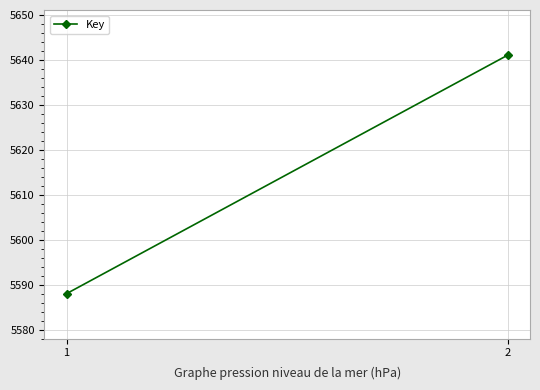

Reading right to left, list all the values displayed in this chart.

2=5641	1=5588